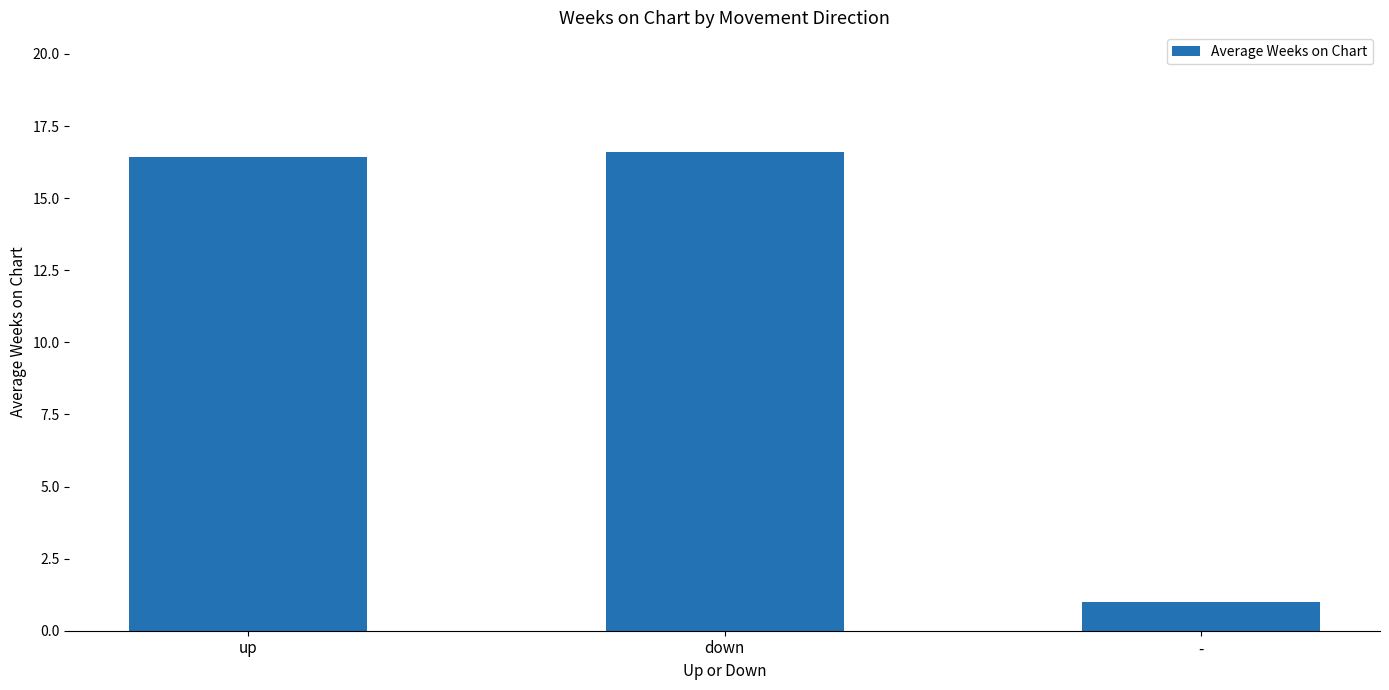

Reading right to left, extract all data points from this chart.

-=1.0	down=16.6	up=16.4